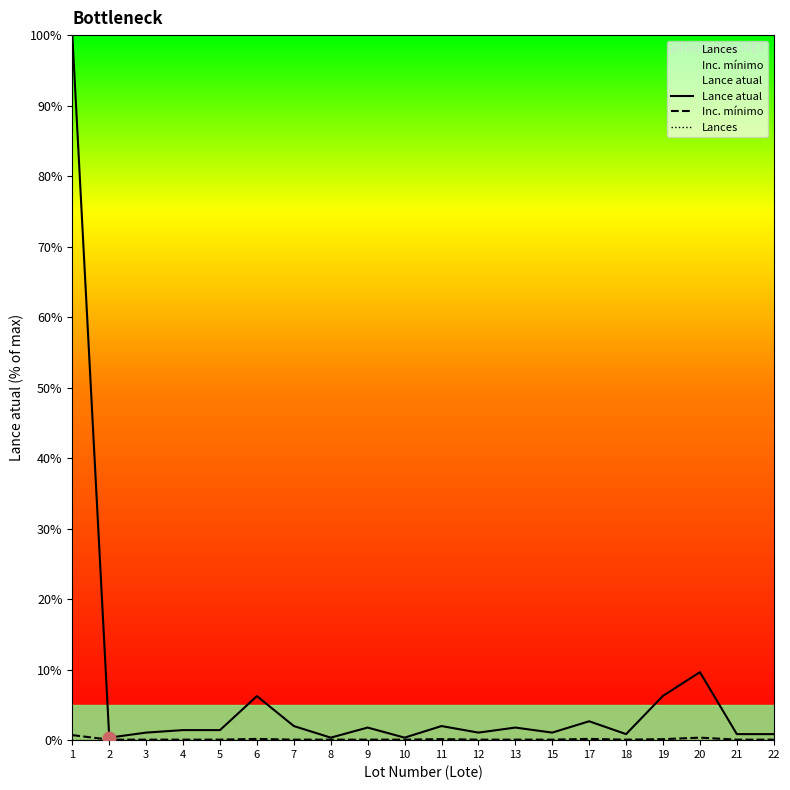

Which series has the largest total across all categories?

Lance atual